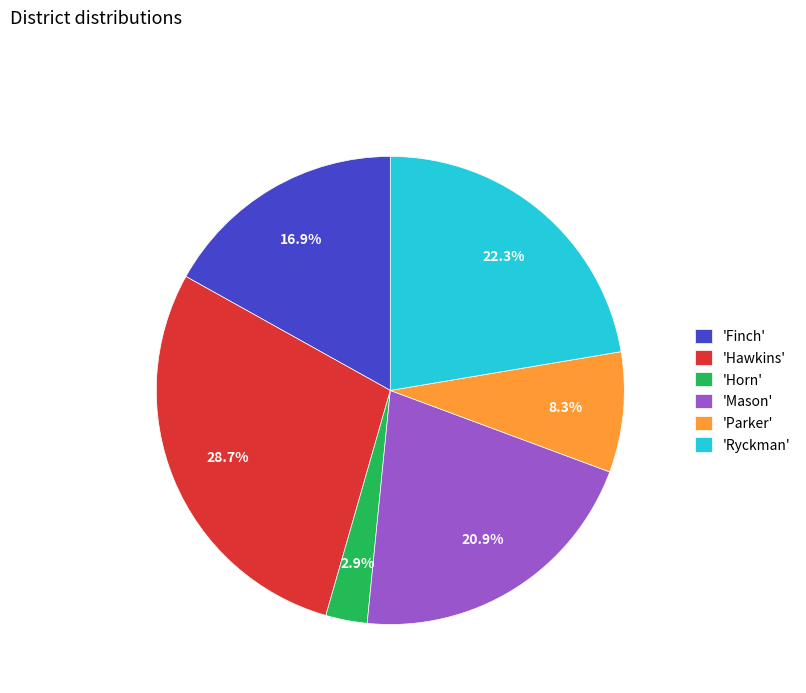

How many slices are in this pie chart?

6